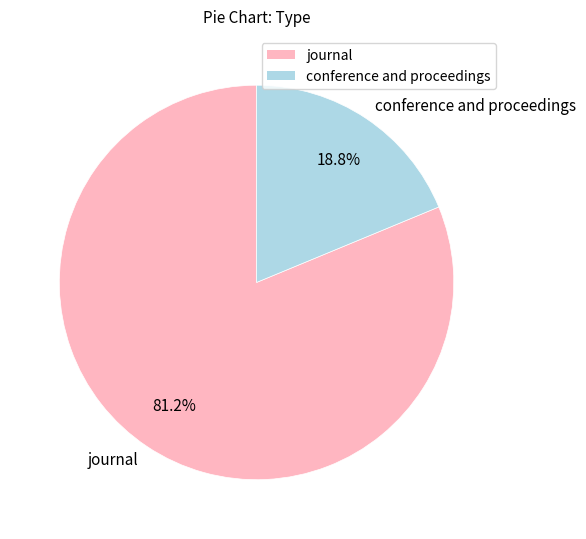

What is the largest slice in the pie chart?

journal